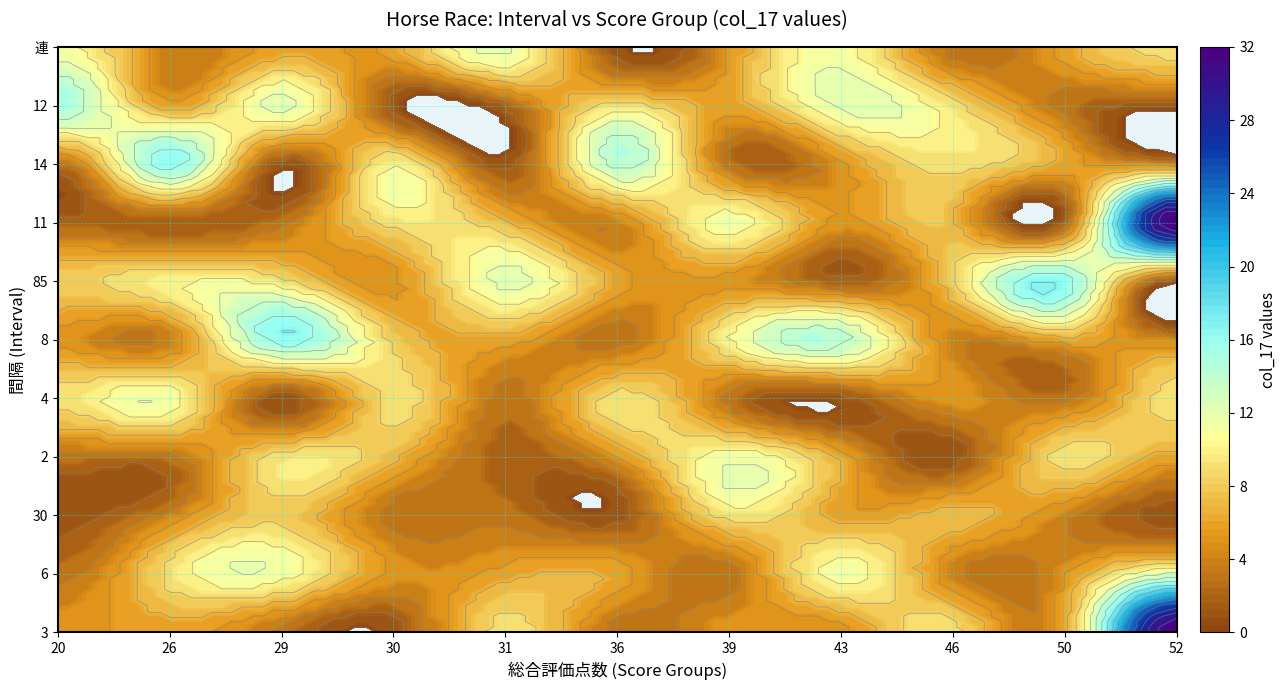

Where does the 11 series first go above 5?

30